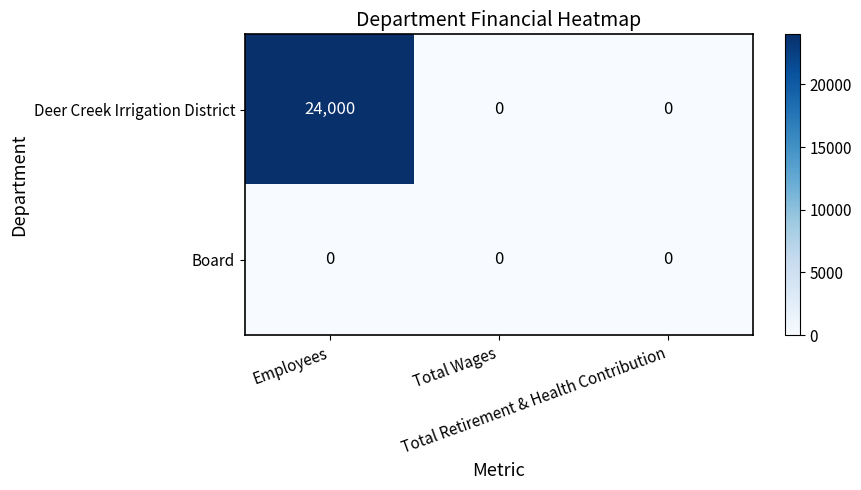

Which series has the widest spread of values?

Deer Creek Irrigation District